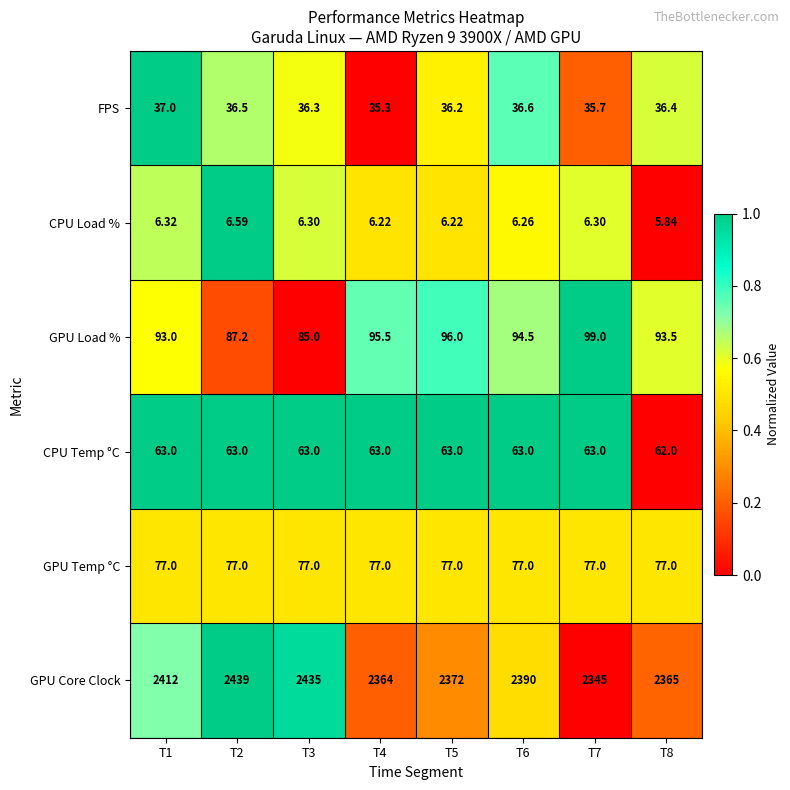

Which series has the largest range (max minus min)?

GPU Core Clock